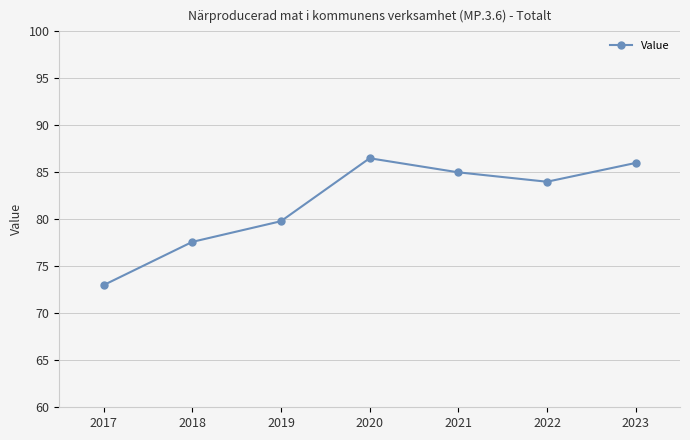

Rank the categories by value from highest to lowest.

2020, 2023, 2021, 2022, 2019, 2018, 2017